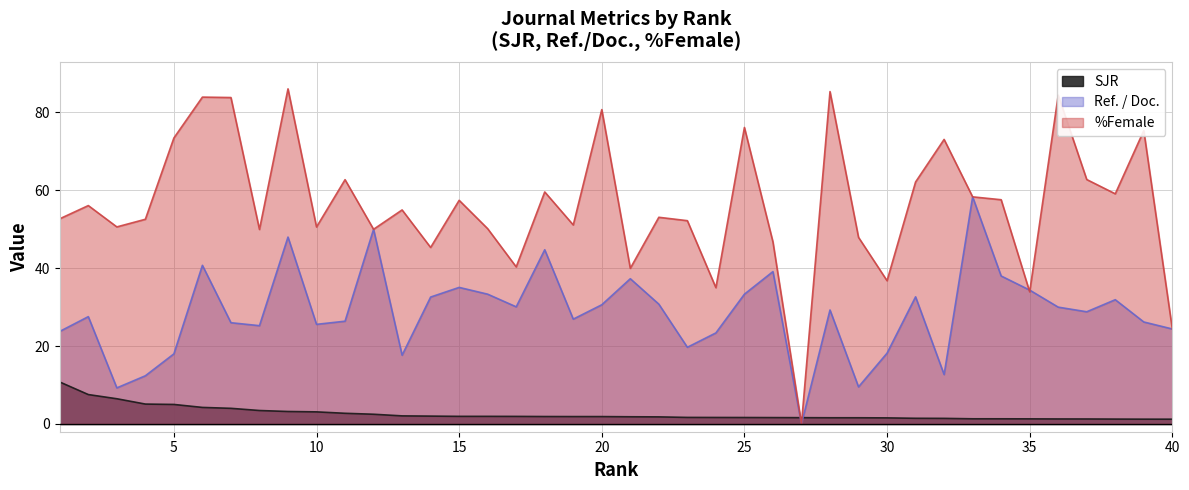

What is the greatest value displayed?

86.1